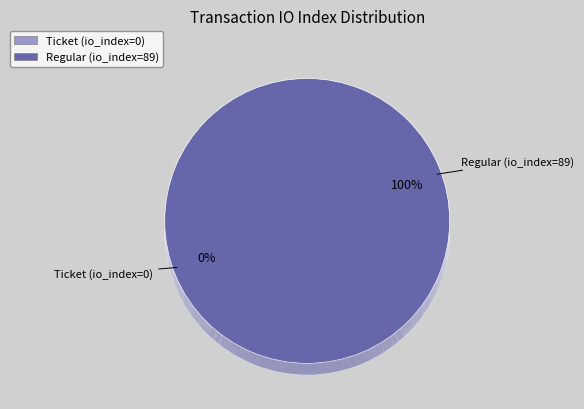

What is the total percentage of Regular (io_index=89) and Ticket (io_index=0)?

100.0%